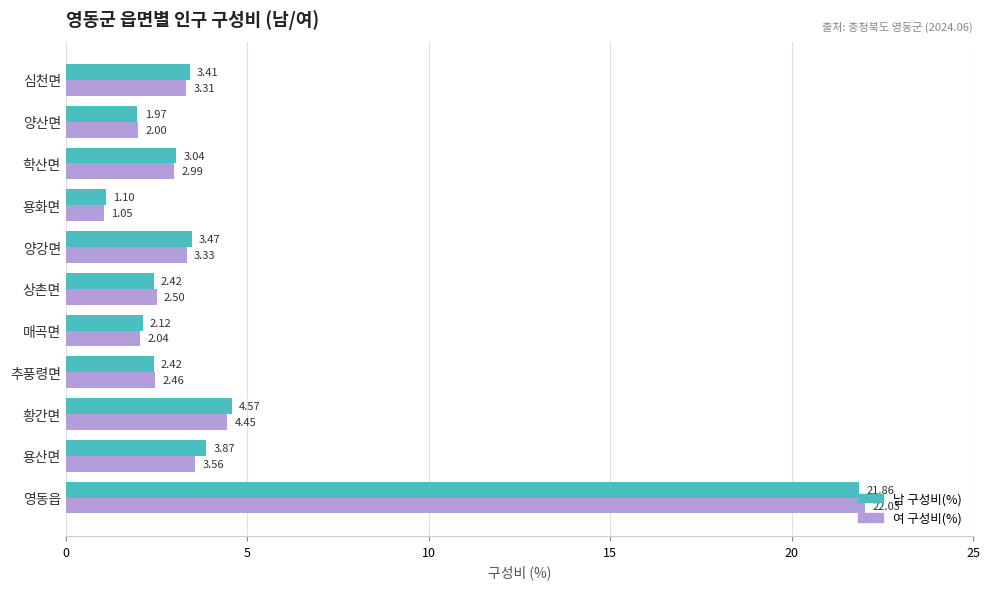

Rank the series by their maximum value, from highest to lowest.

여 구성비(%), 남 구성비(%)